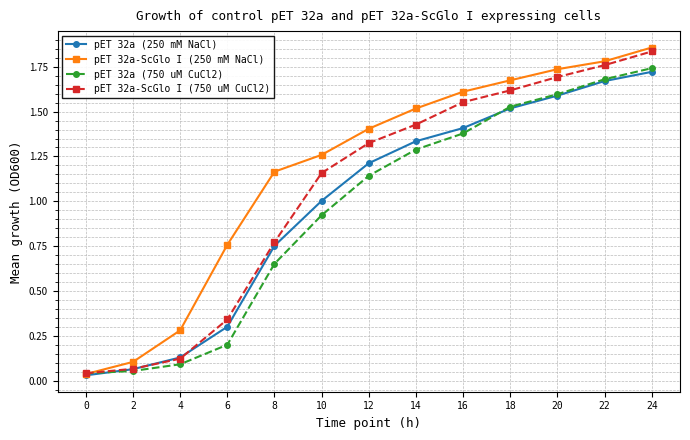

True or false: pET 32a-ScGlo I (750 uM CuCl2) has a value of 2.9 at 18.

False